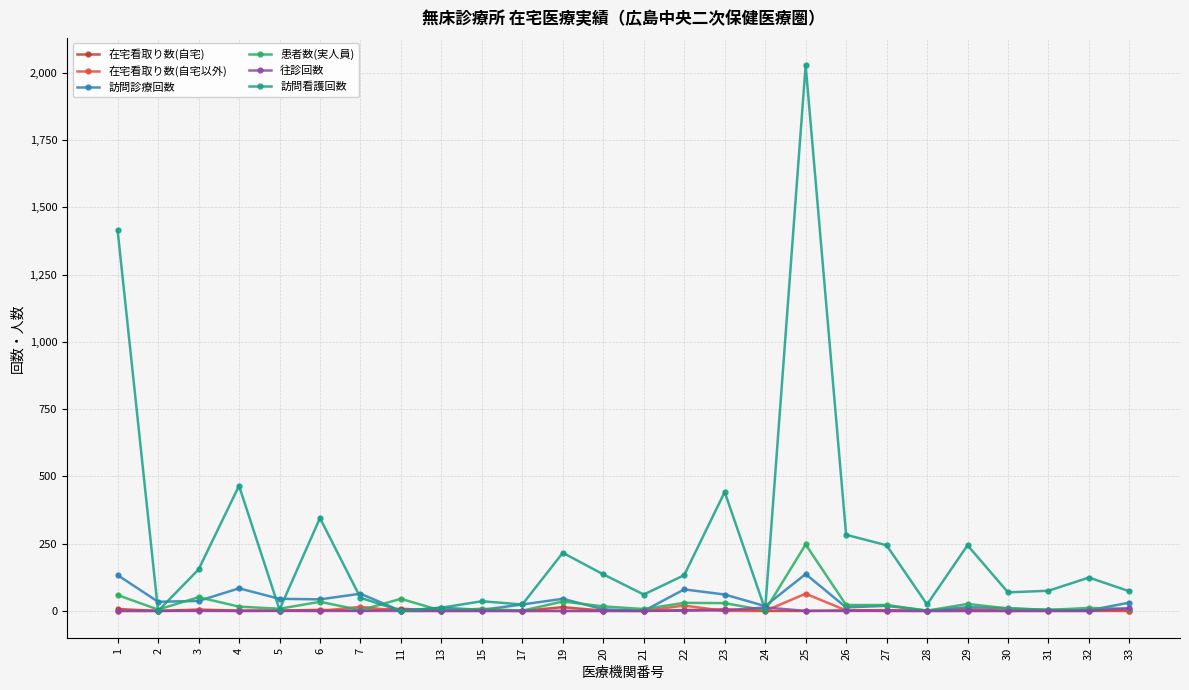

How many data points does each series have?

26